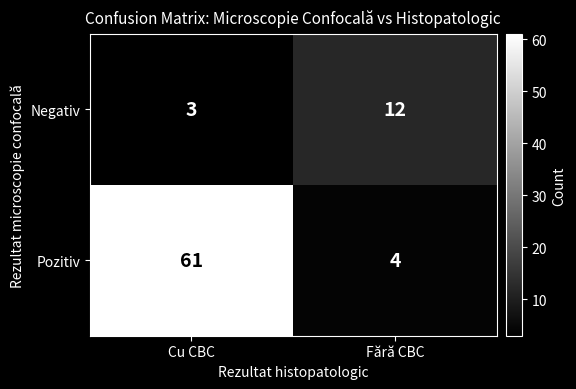

What is the approximate value of Pozitiv at Cu CBC, to the nearest 5?

60